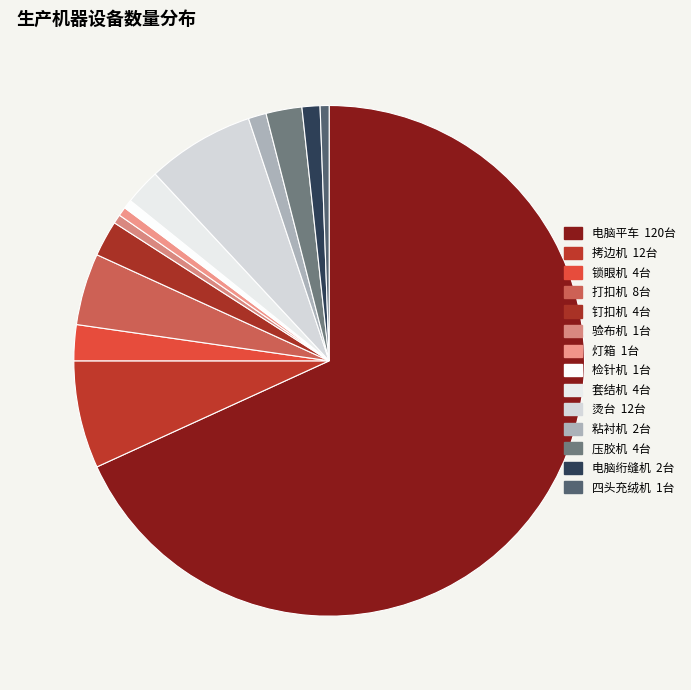

Which category has the biggest portion of the pie?

电脑平车